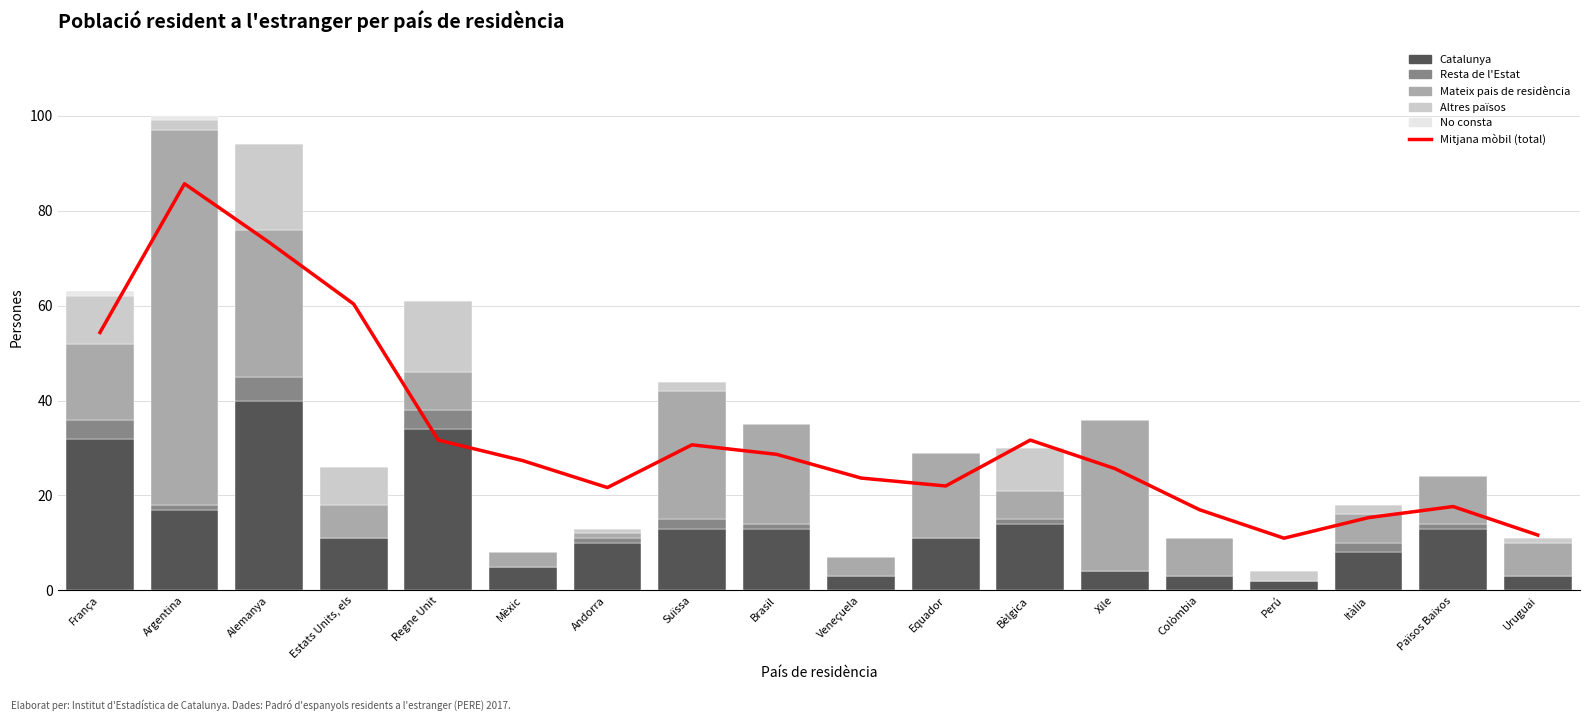

What is the label of the 3rd bar from the right?

Itàlia